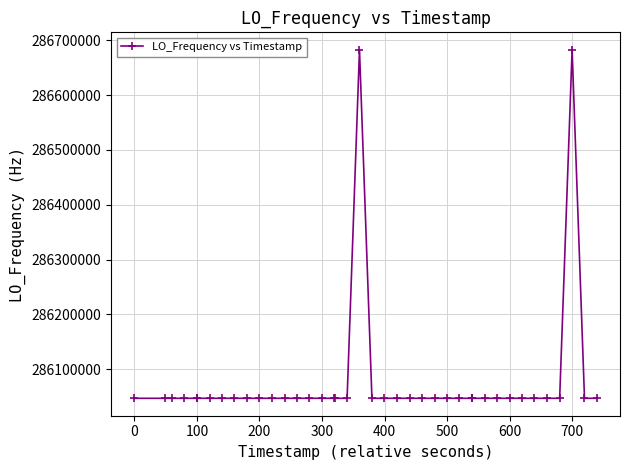

What is the smallest value displayed?

286046990.4